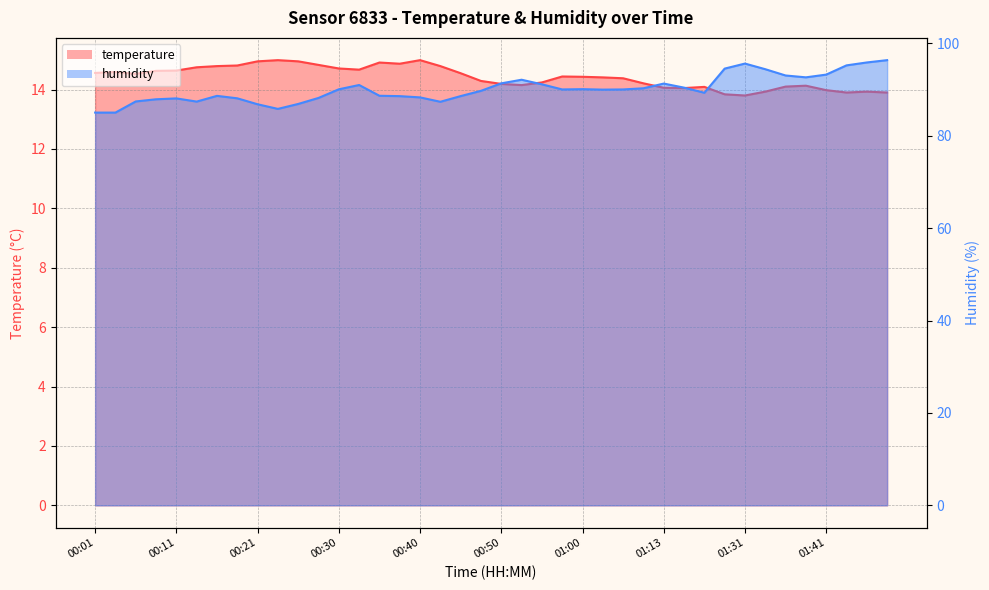

The value of temperature at 00:35 is 5.8. True or false?

False